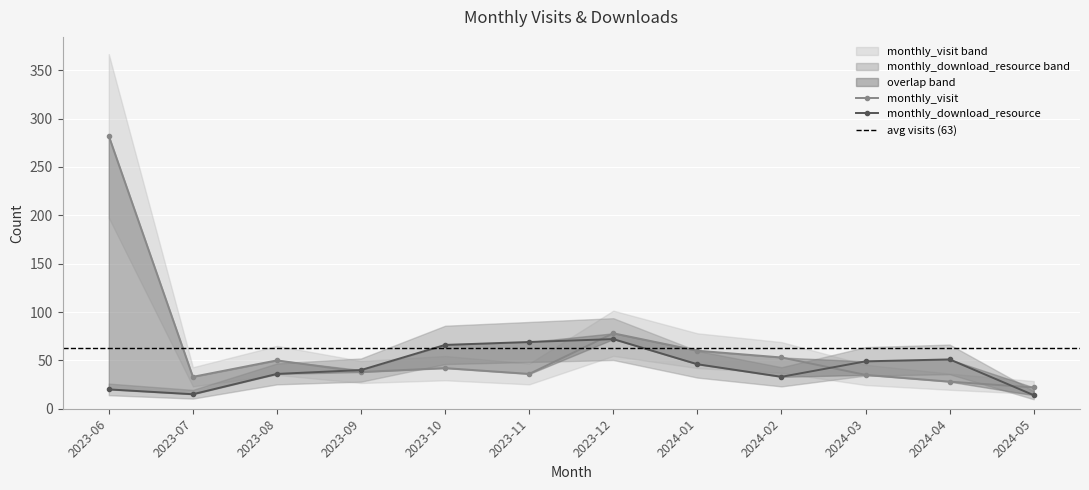

Count the number of data series in this chart.

2